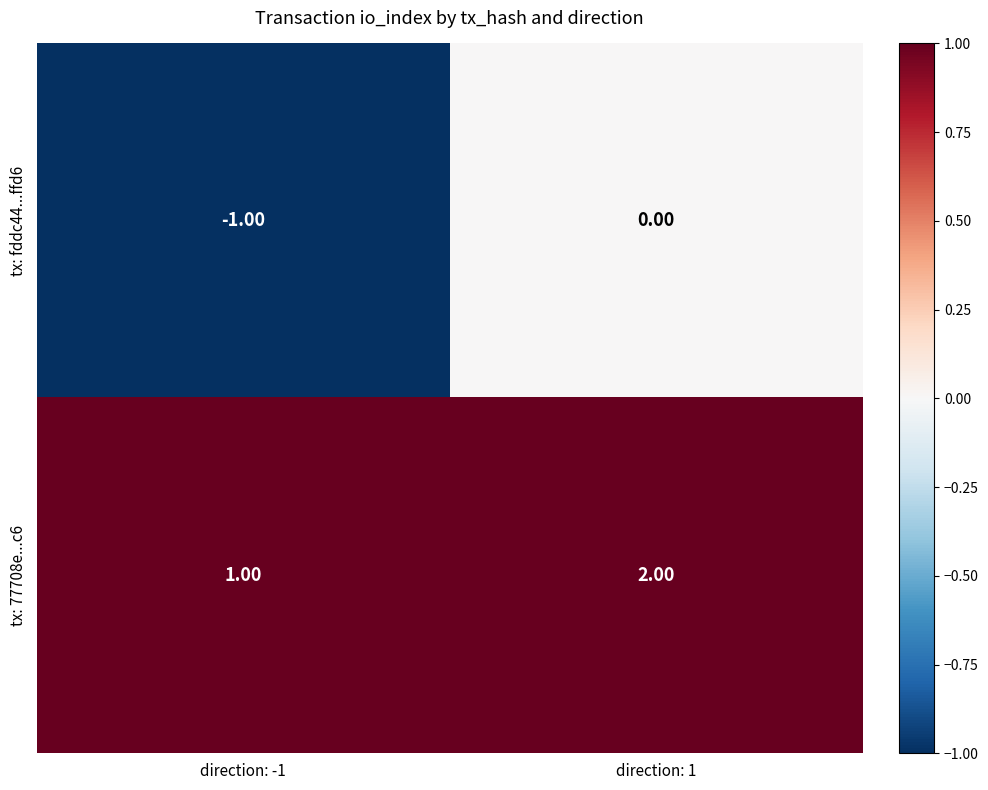

How many categories are shown in the chart?

2